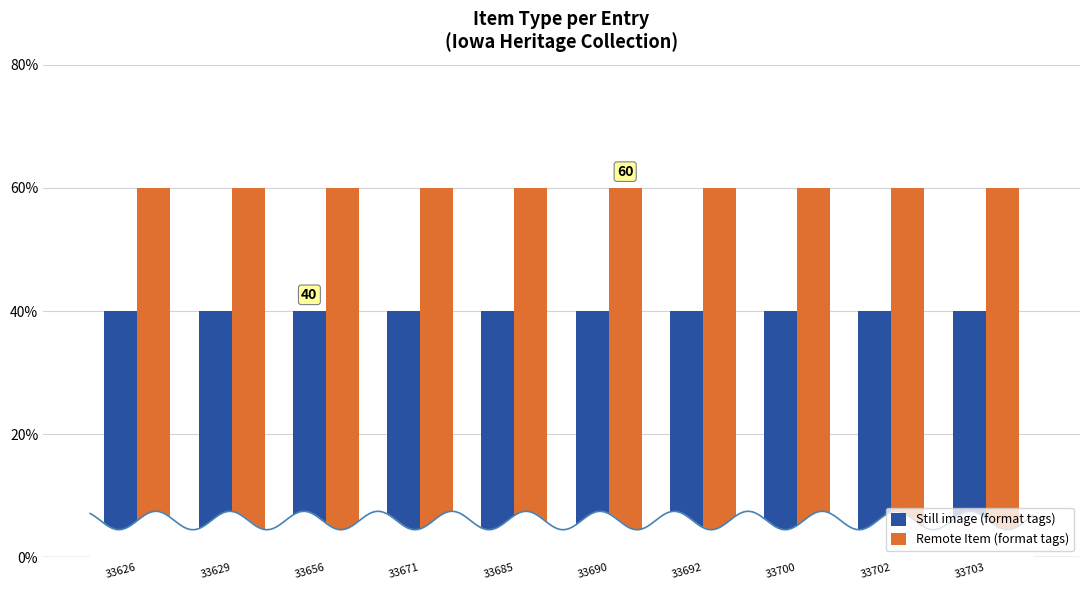

What are all the series names shown in the legend?

Still image (format tags), Remote Item (format tags)